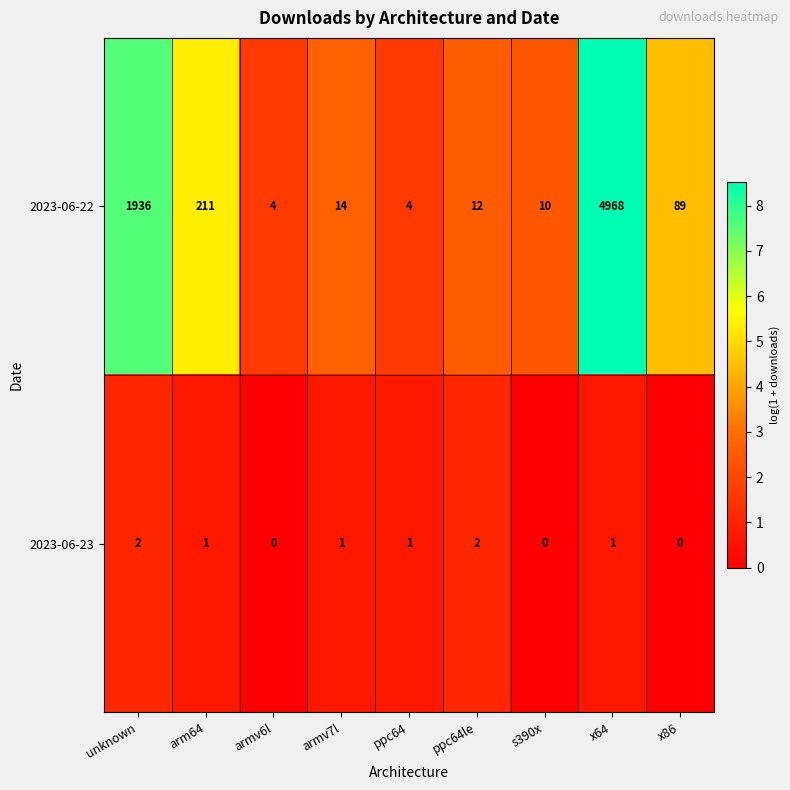

List the series in order of their peak value, highest first.

2023-06-22, 2023-06-23